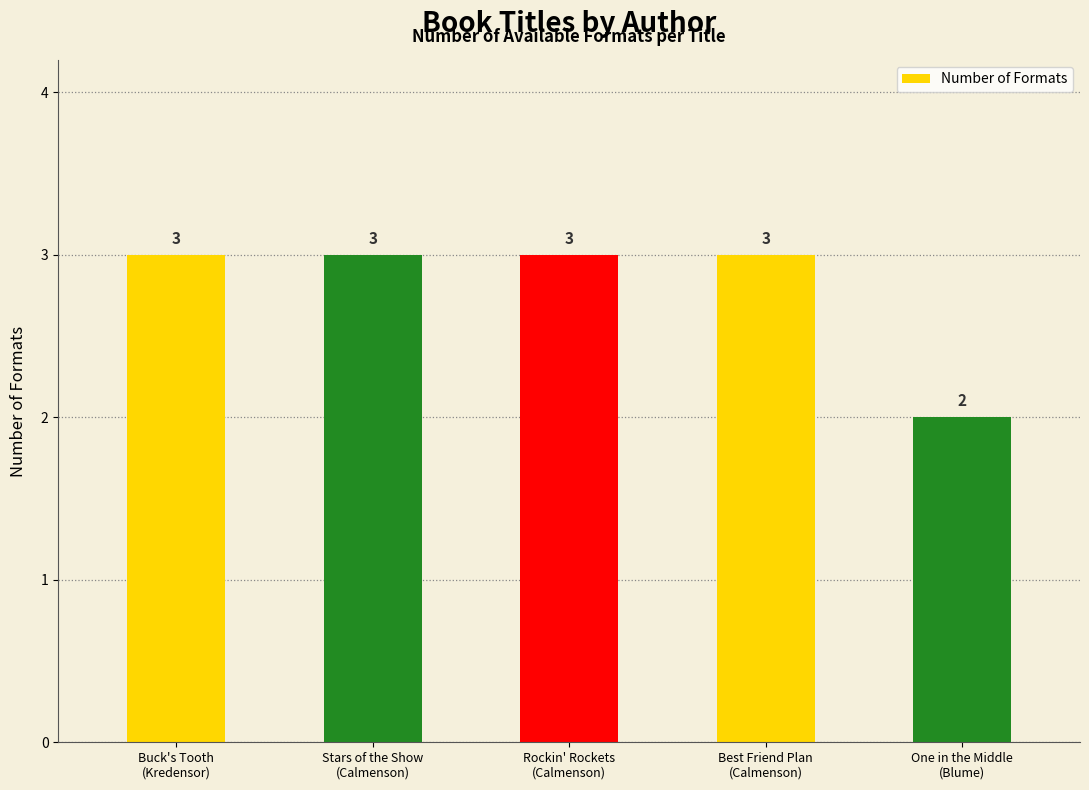

What is the ratio of the value at Stars of the Show
(Calmenson) to the value at Best Friend Plan
(Calmenson)?

1.0